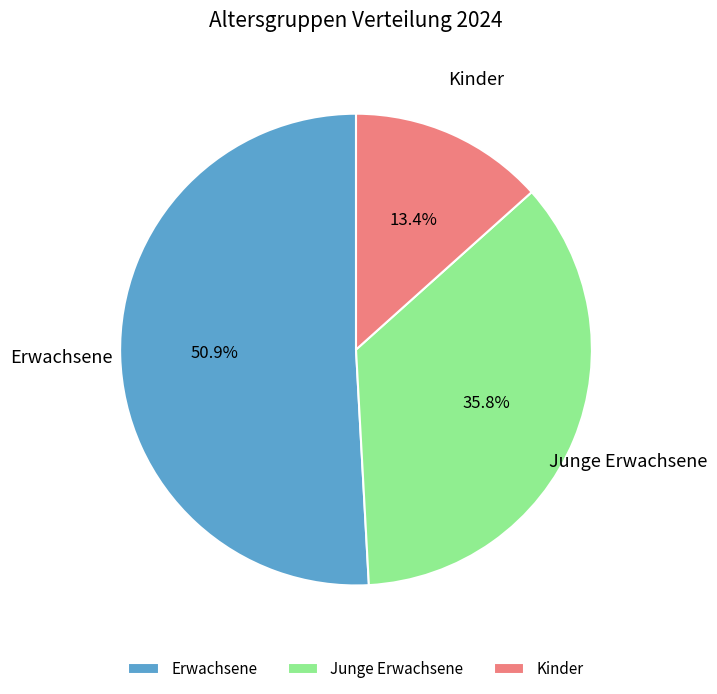

Rank the categories by value from lowest to highest.

Kinder, Junge Erwachsene, Erwachsene